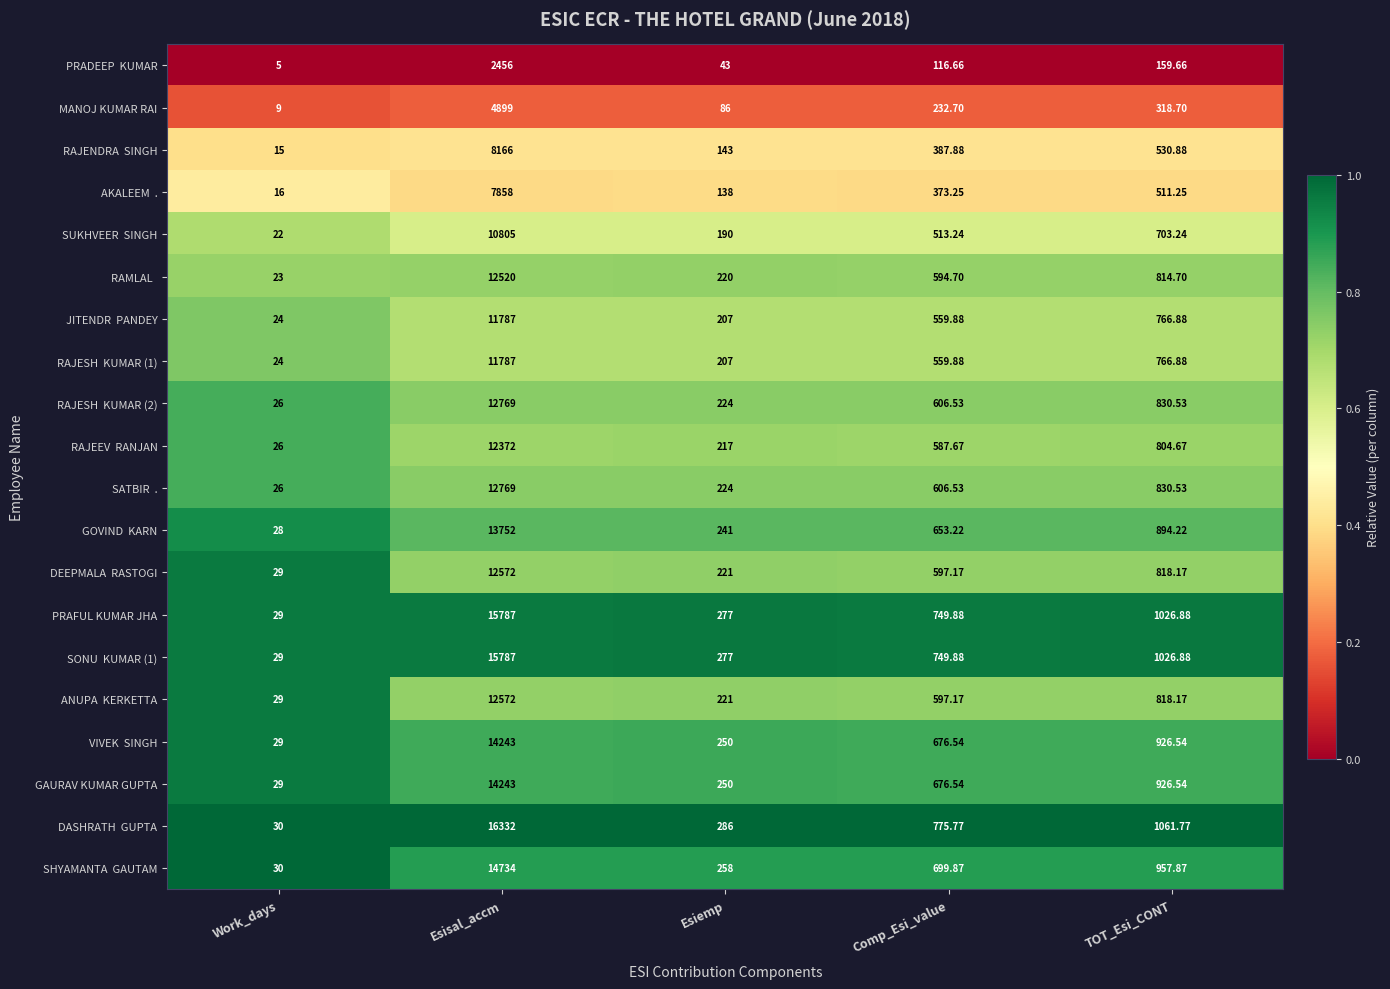

At which category is the sum across all series the highest?

Esisal_accm